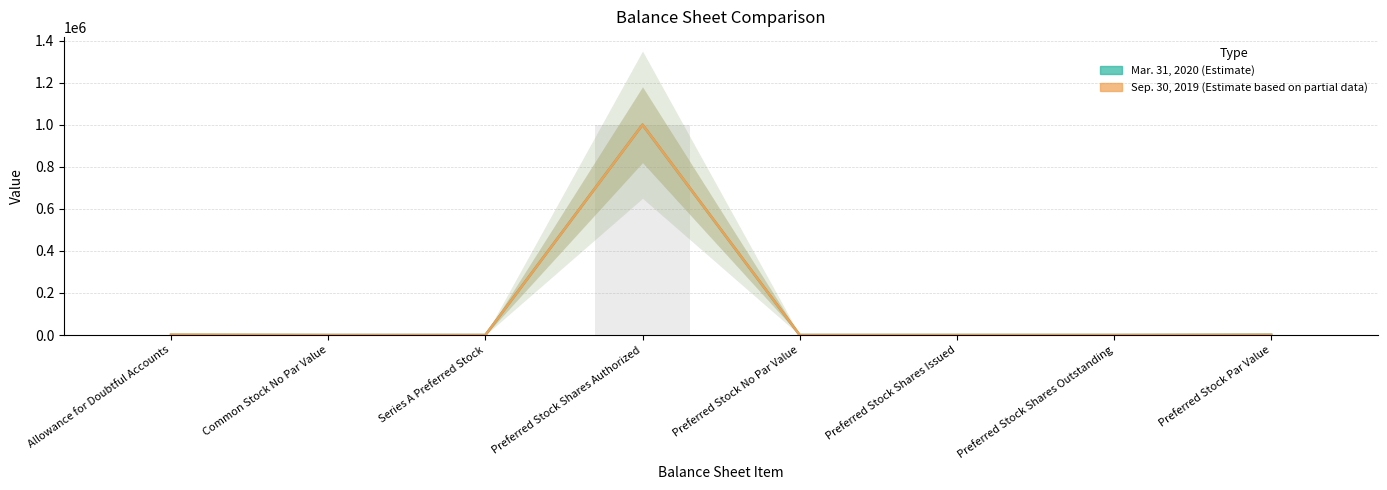

Reading left to right, extract all data points from this chart.

Mar. 31, 2020: 493	0	0	1000000	0	35	35	1000
Sep. 30, 2019: 1759	0	0	1000000	0	35	35	1000